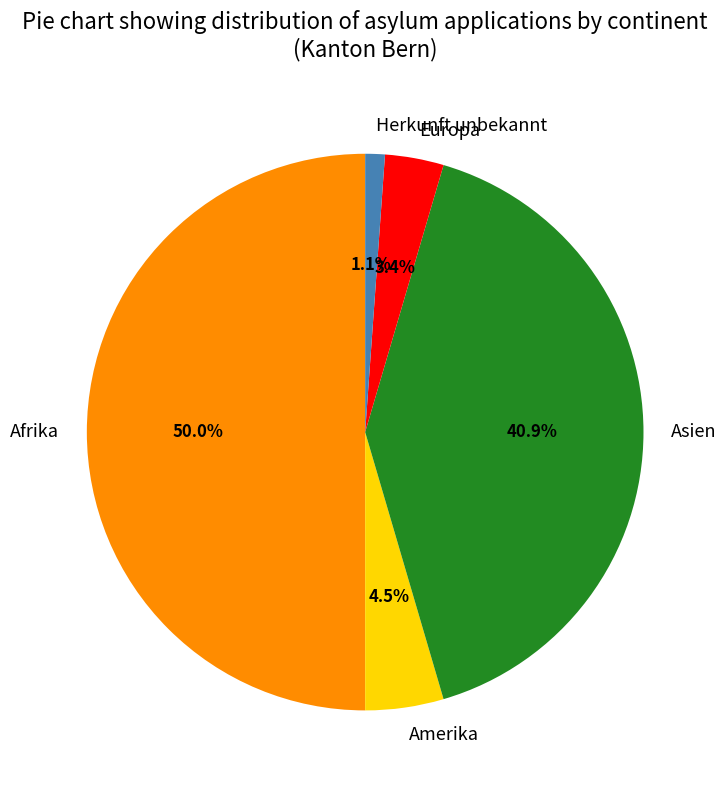

Is Asien the majority of the pie?

No